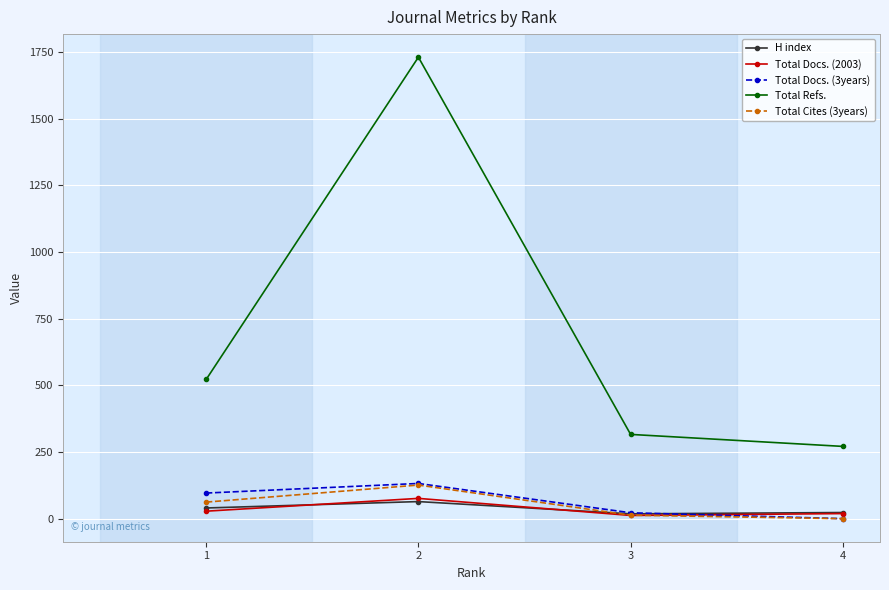

Between 3 and 4, which series saw the biggest shift?

Total Refs.